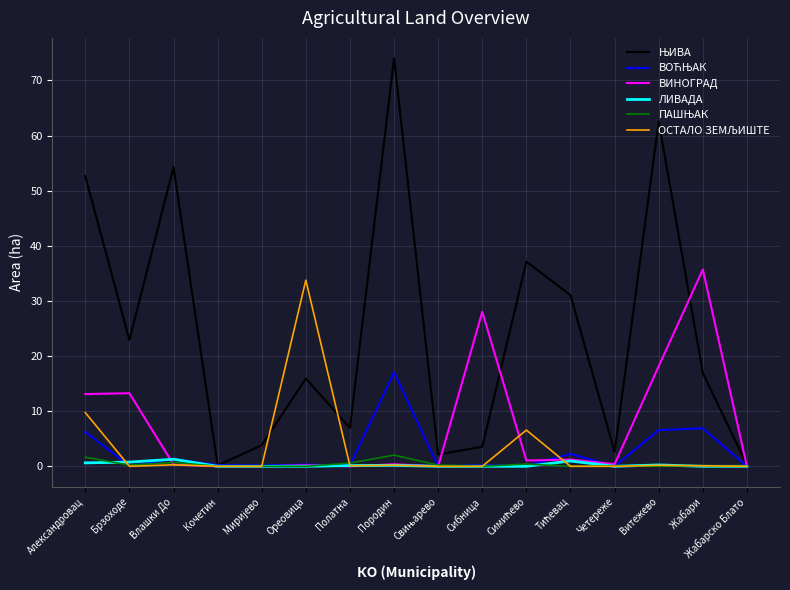

The ЛИВАДА series shows 0.0 at Четереже. True or false?

True